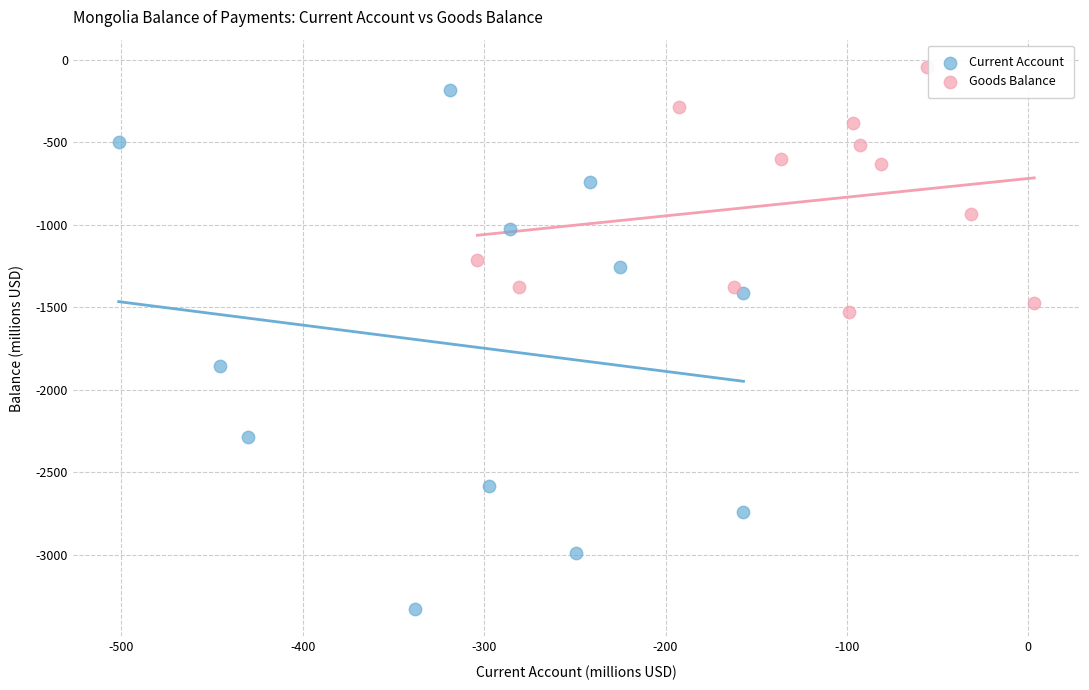

What are all the series names shown in the legend?

Current Account, Goods Balance